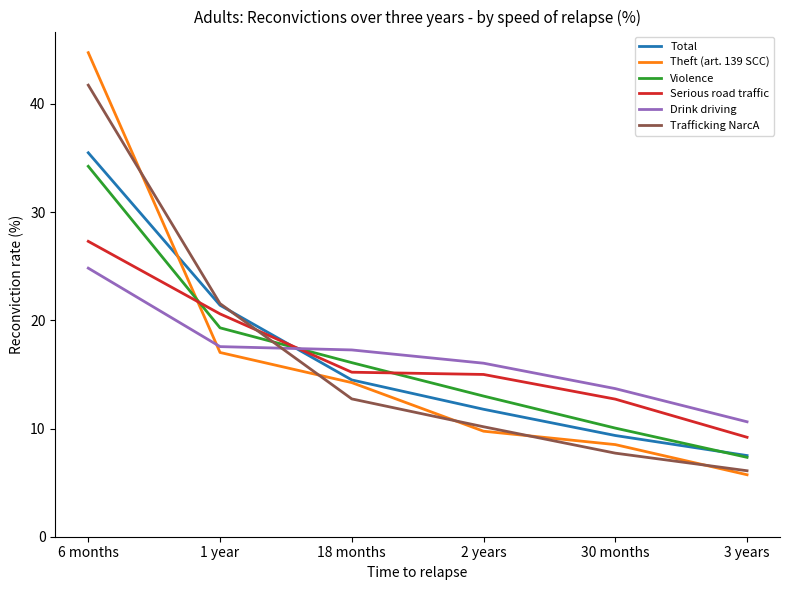

What is the sum of the Trafficking NarcA values at 18 months and 2 years?

22.9